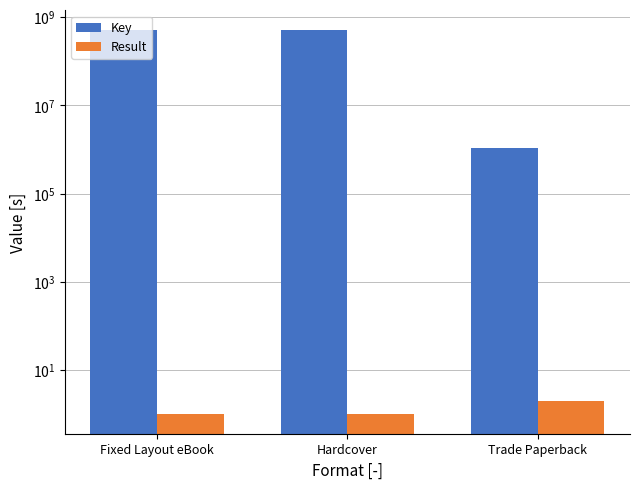

Is the value of Key at Fixed Layout eBook greater than the value of Result at Hardcover?

Yes